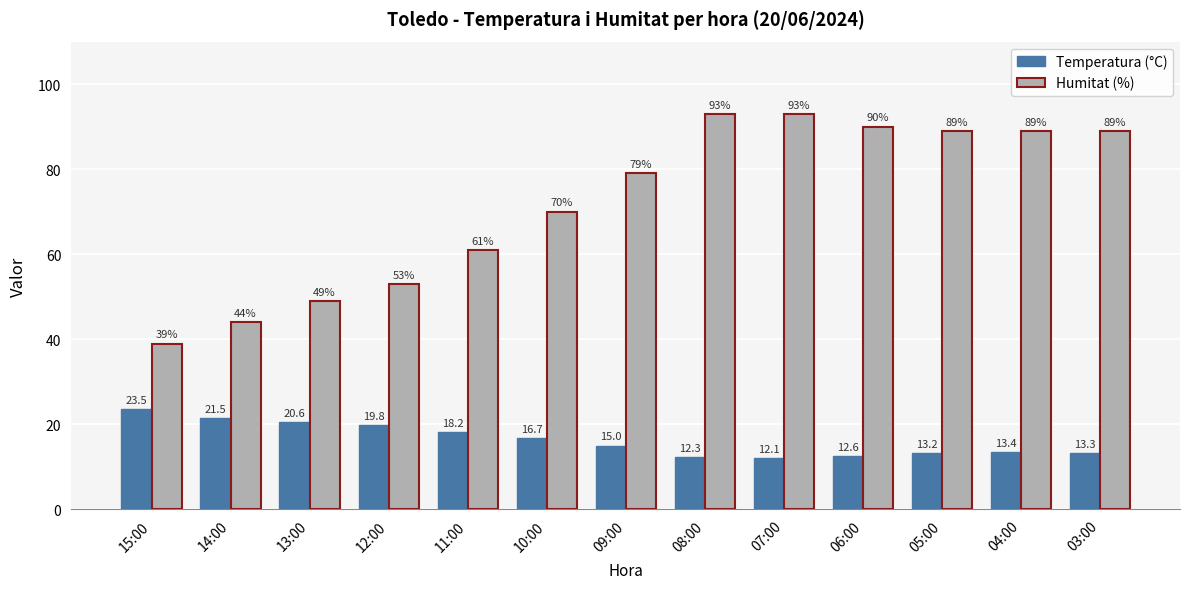

What is the label of the 1st bar from the right?

03:00